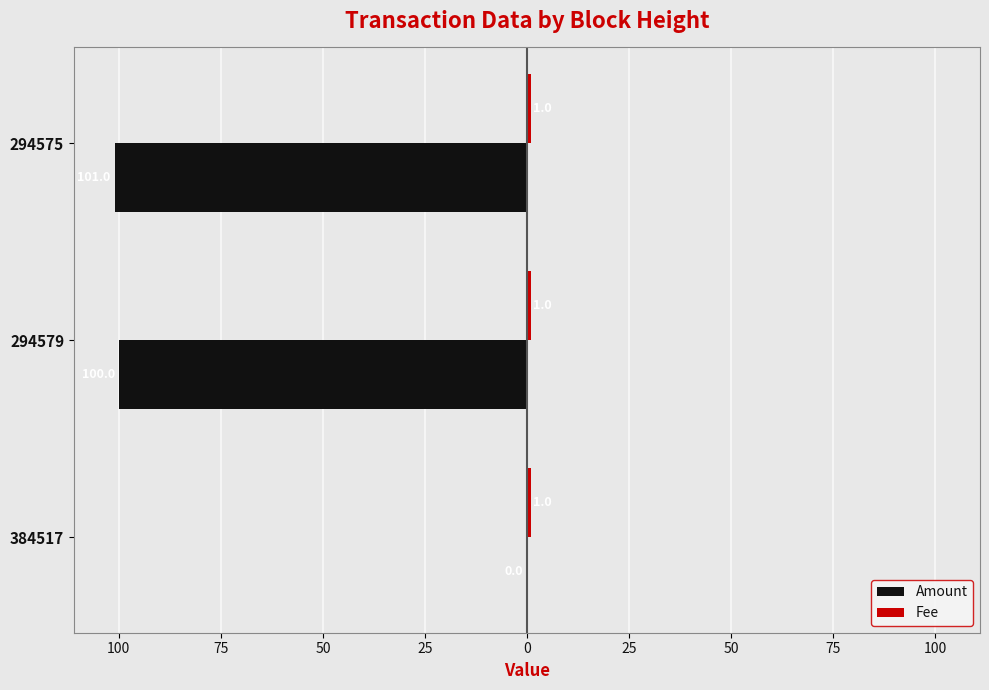

Which series has the widest spread of values?

Amount